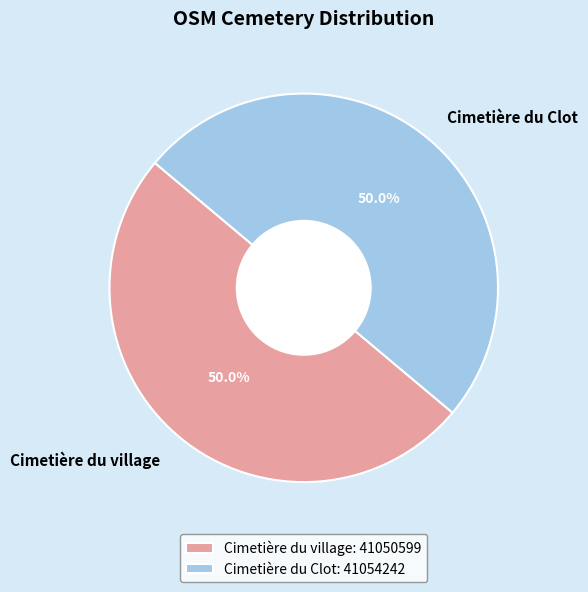

What percentage is the Cimetière du Clot slice, to the nearest percent?

50%